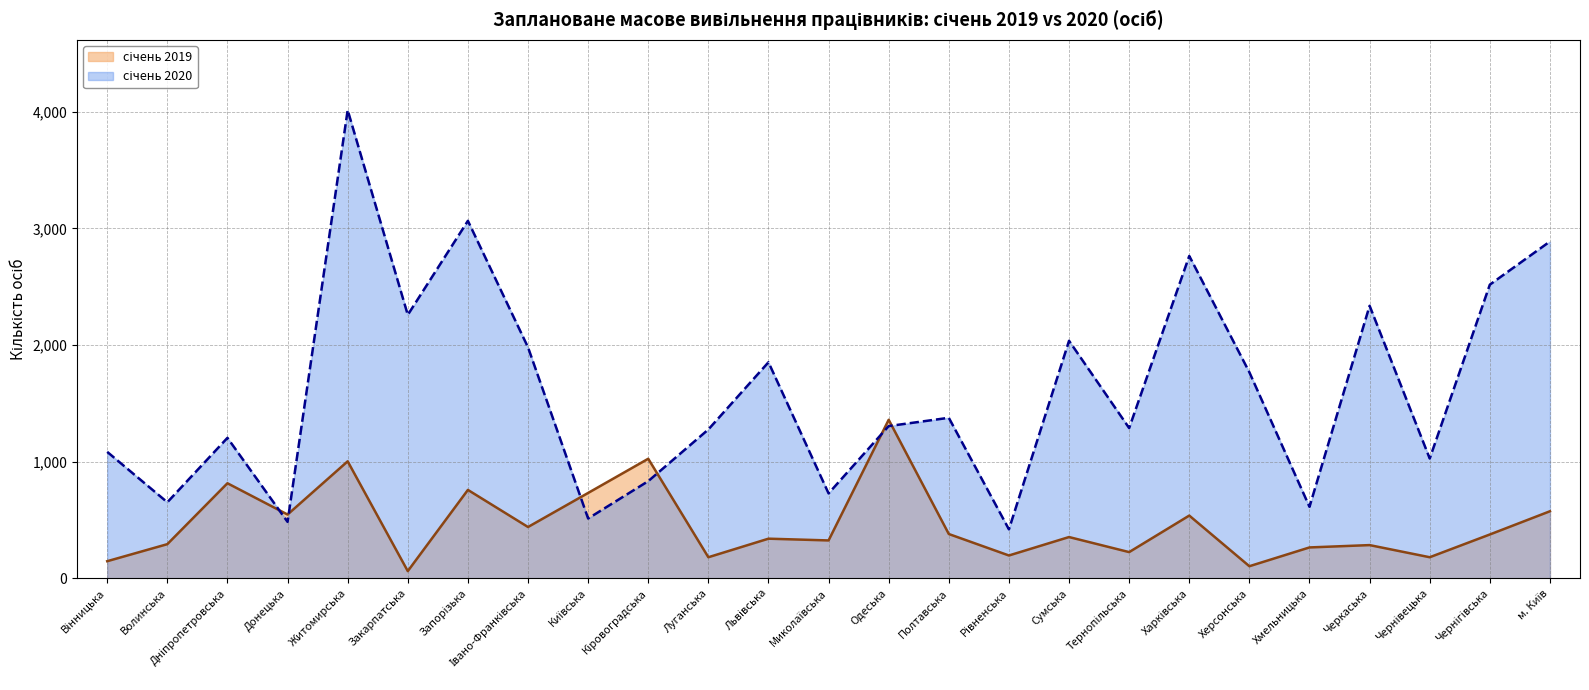

What is the difference between the highest and lowest values at Дніпропетровська?

389